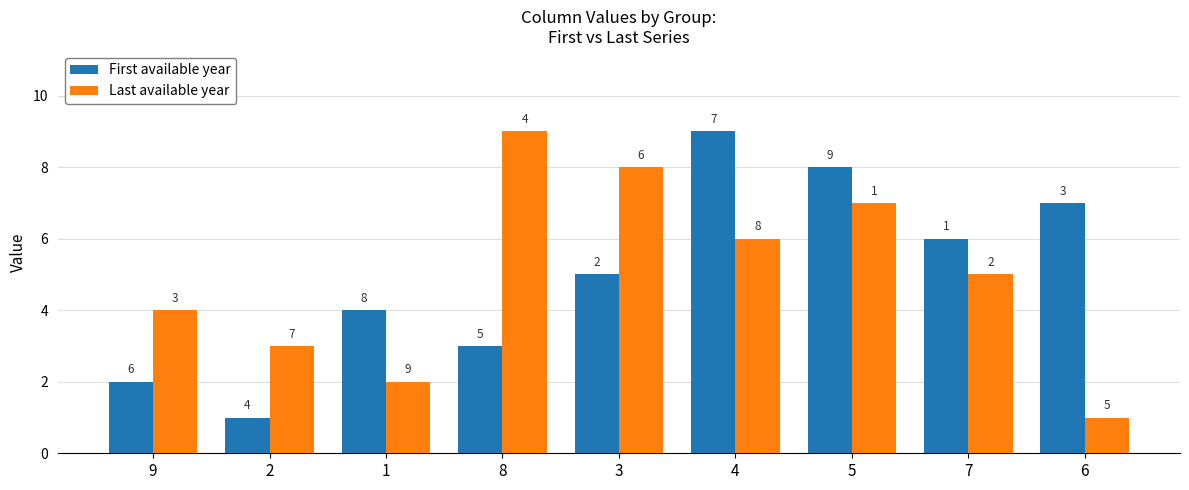

Reading right to left, extract all data points from this chart.

First available year: 6=7	7=6	5=8	4=9	3=5	8=3	1=4	2=1	9=2
Last available year: 6=1	7=5	5=7	4=6	3=8	8=9	1=2	2=3	9=4